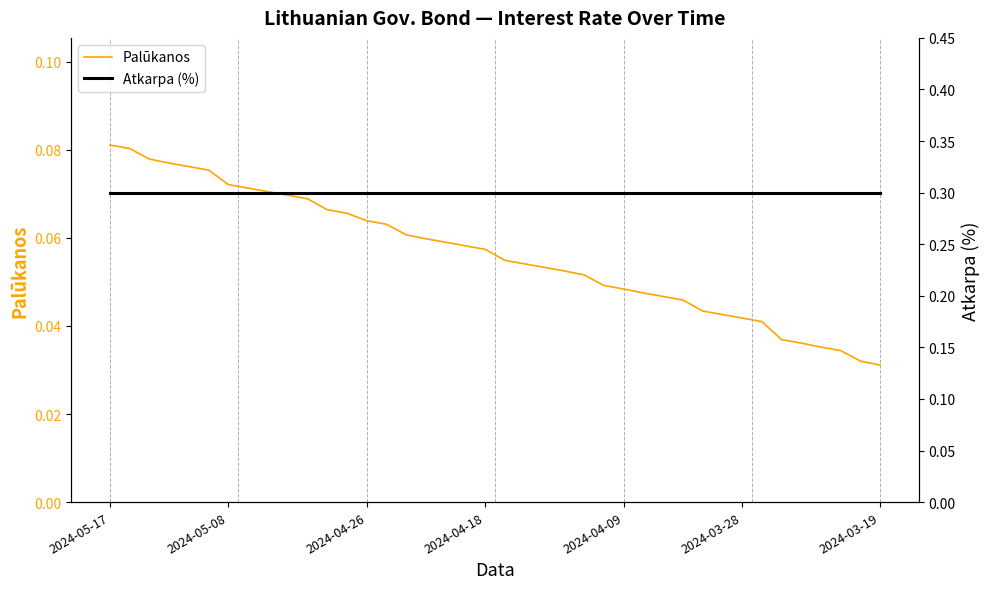

True or false: Palūkanos and Atkarpa (%) cross at least once.

False